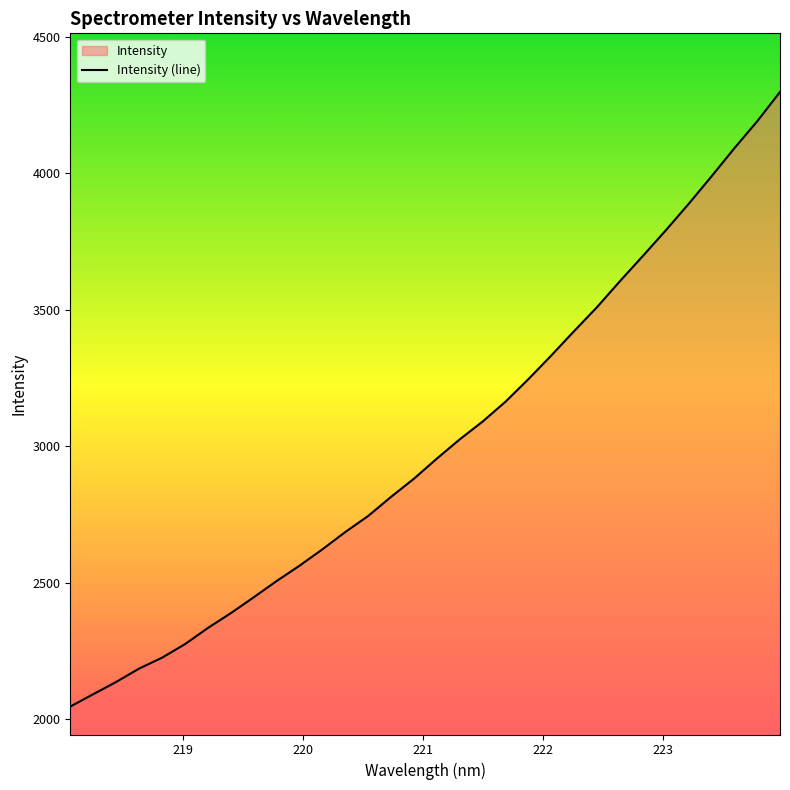

What is the difference between the maximum and minimum values?

2252.2